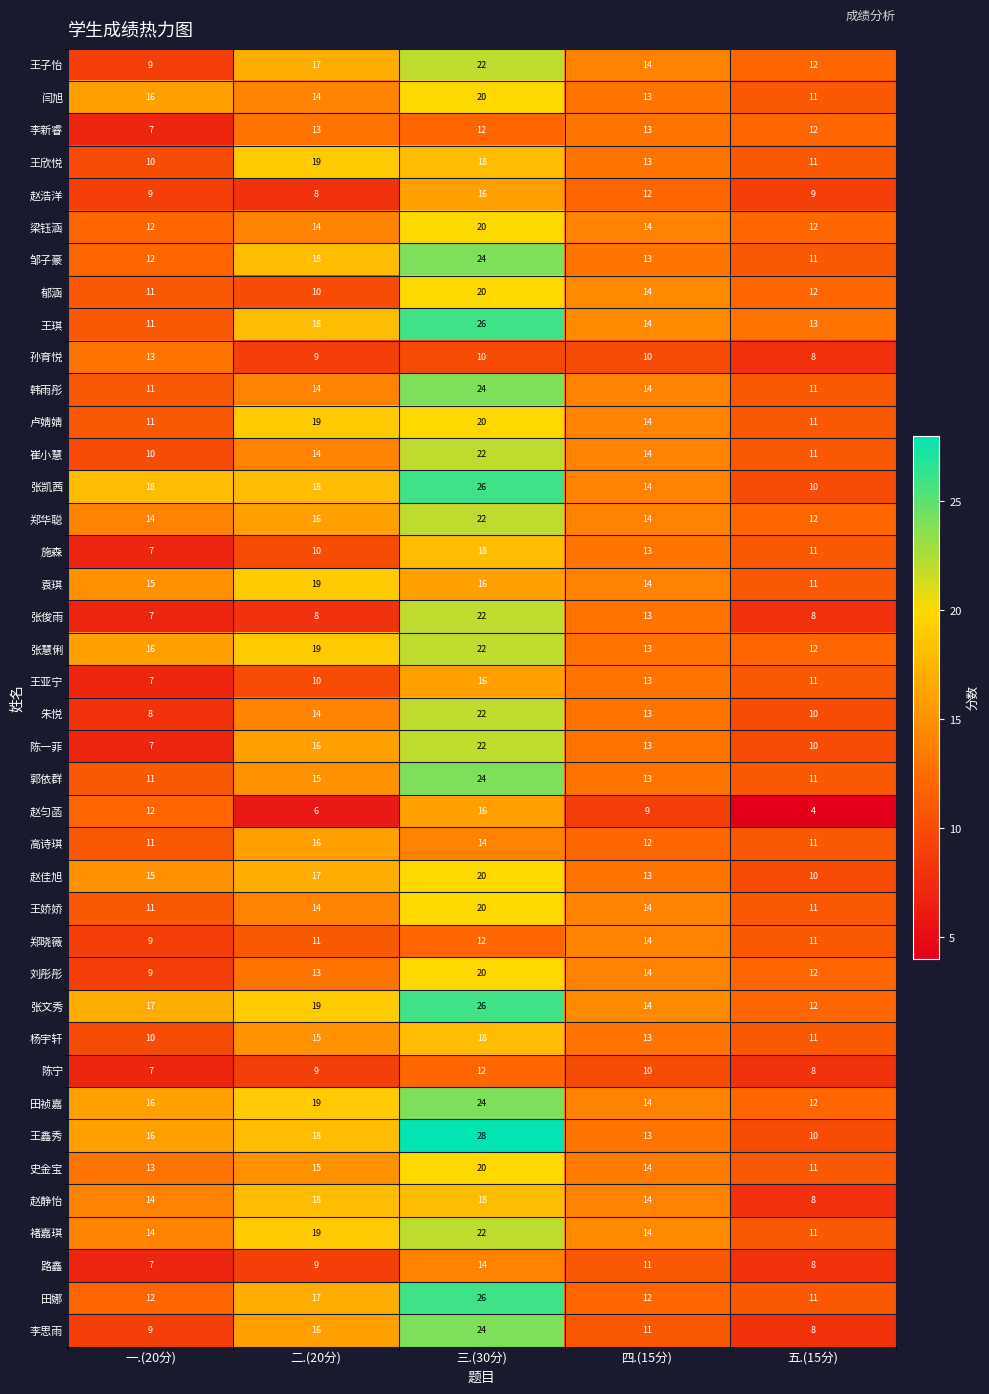

What is the average value of the 陈一菲 series?

14